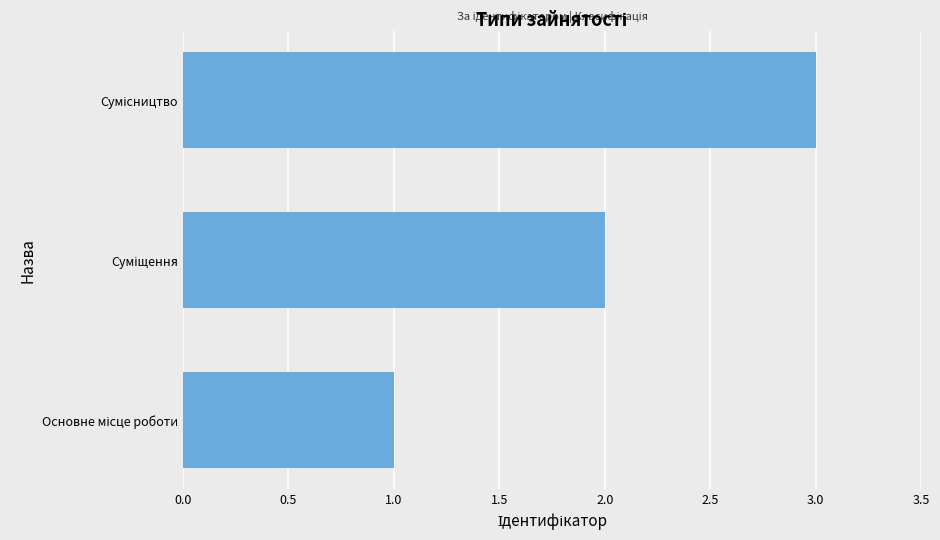

What is the greatest value displayed?

3